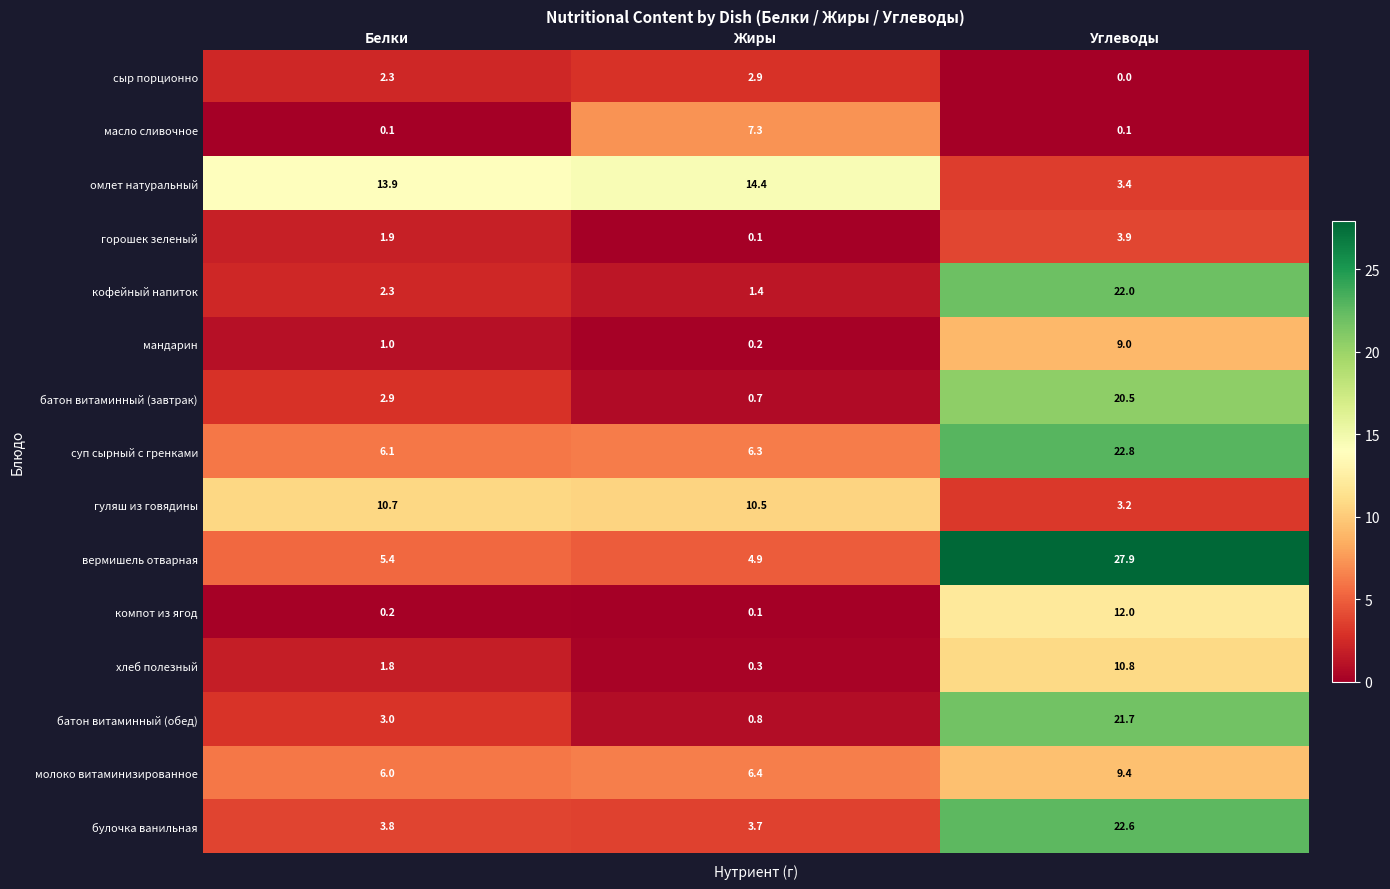

Read the омлет натуральный value at Жиры.

14.4